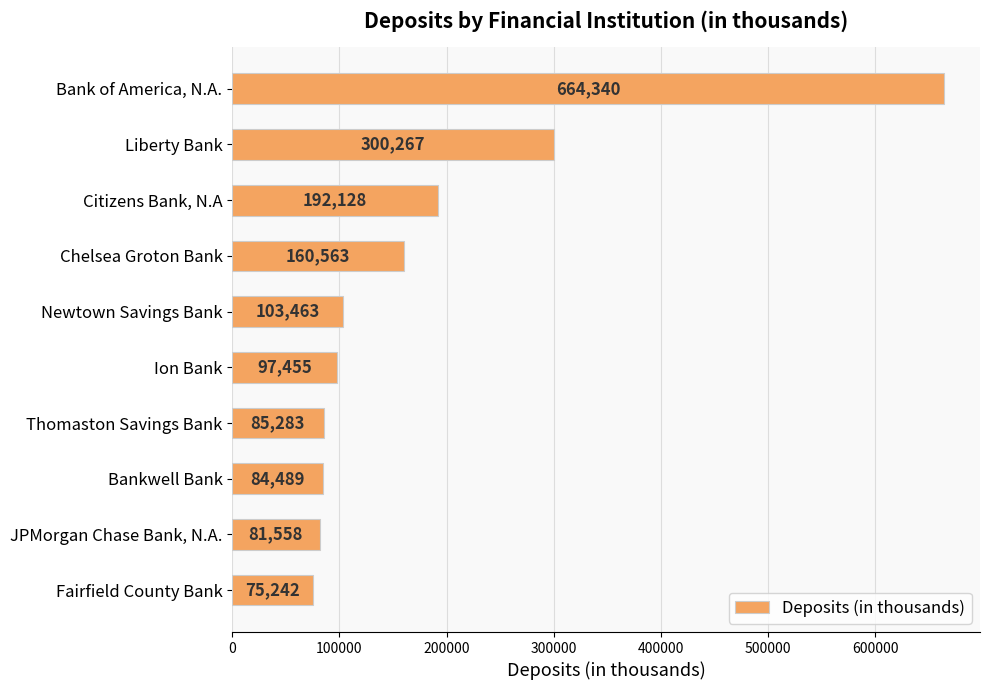

What is the ratio of the value at Bankwell Bank to the value at Chelsea Groton Bank?

0.5